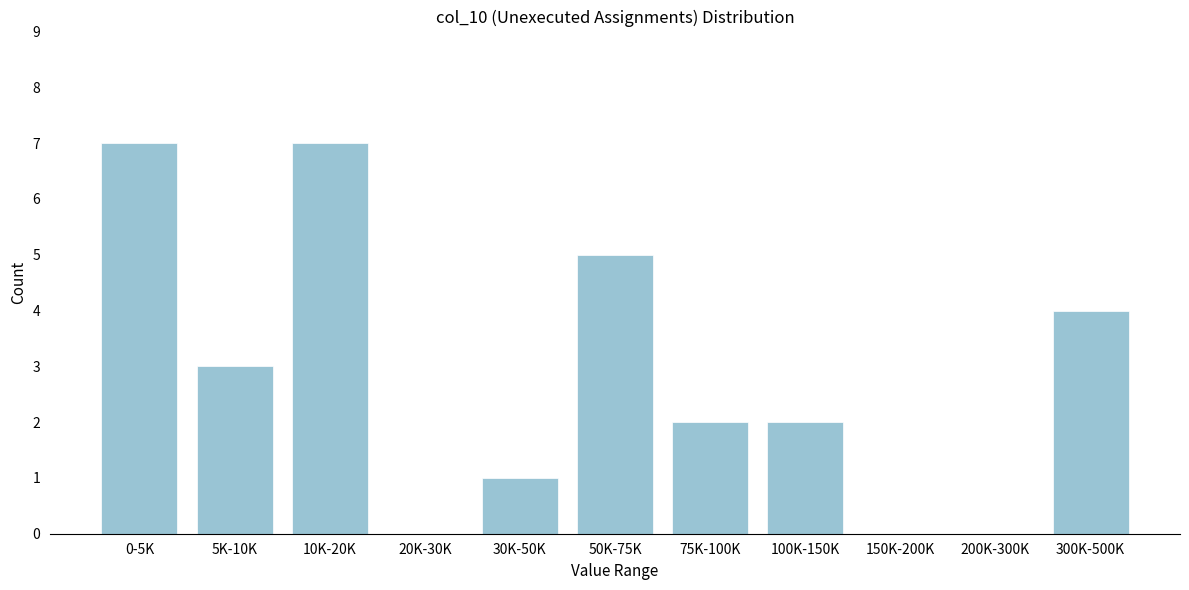

Reading left to right, extract all data points from this chart.

0-5K=7	5K-10K=3	10K-20K=7	20K-30K=0	30K-50K=1	50K-75K=5	75K-100K=2	100K-150K=2	150K-200K=0	200K-300K=0	300K-500K=4